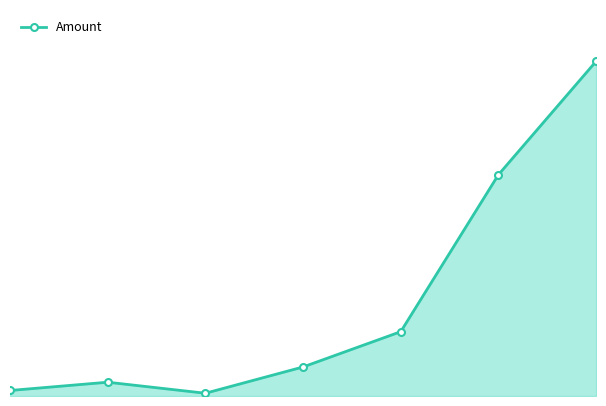

Reading right to left, transcribe all the data shown in this chart.

1.2	0.8	0.2	0.1	0.0	0.1	0.0